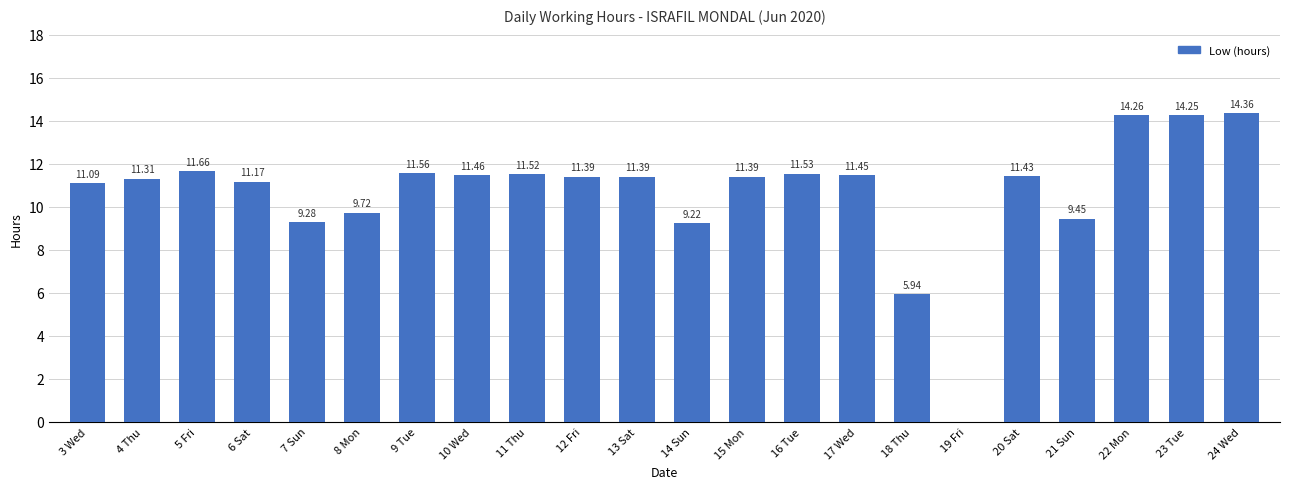

What is the change in value from 4 Thu to 21 Sun?

-1.9